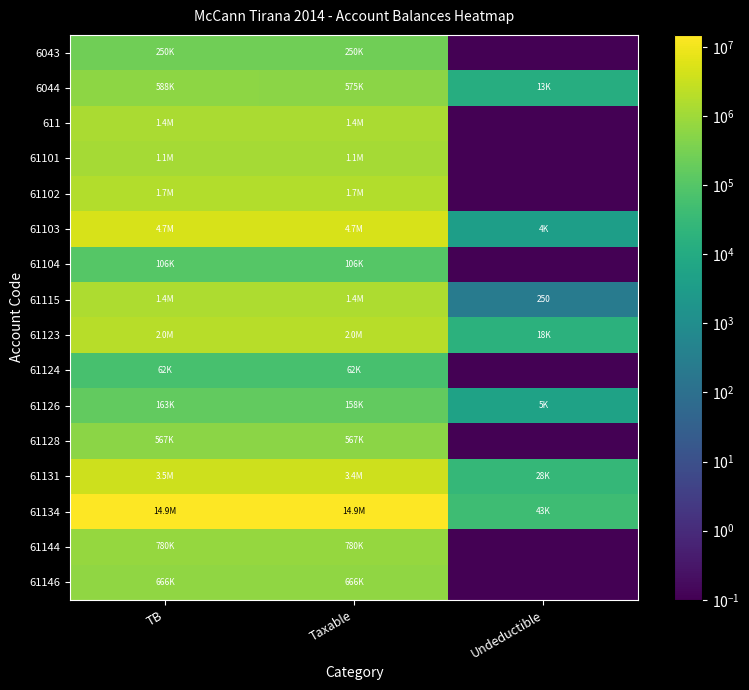

What is the difference between the maximum and second lowest values in the 61103 series?

3920.0